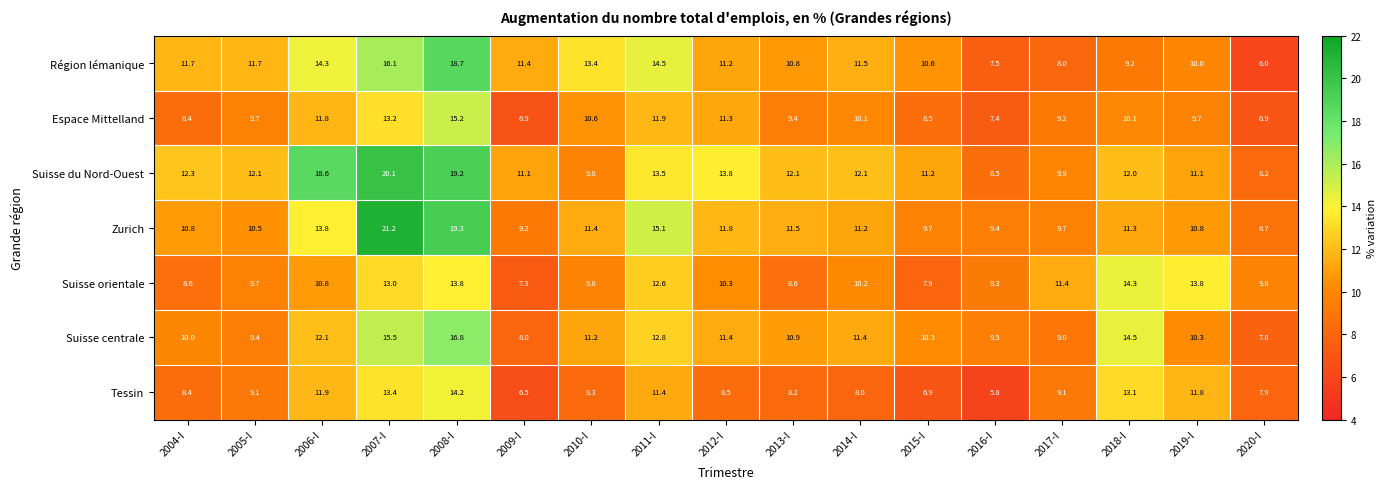

At which label does Suisse du Nord-Ouest first exceed 12?

2004-I